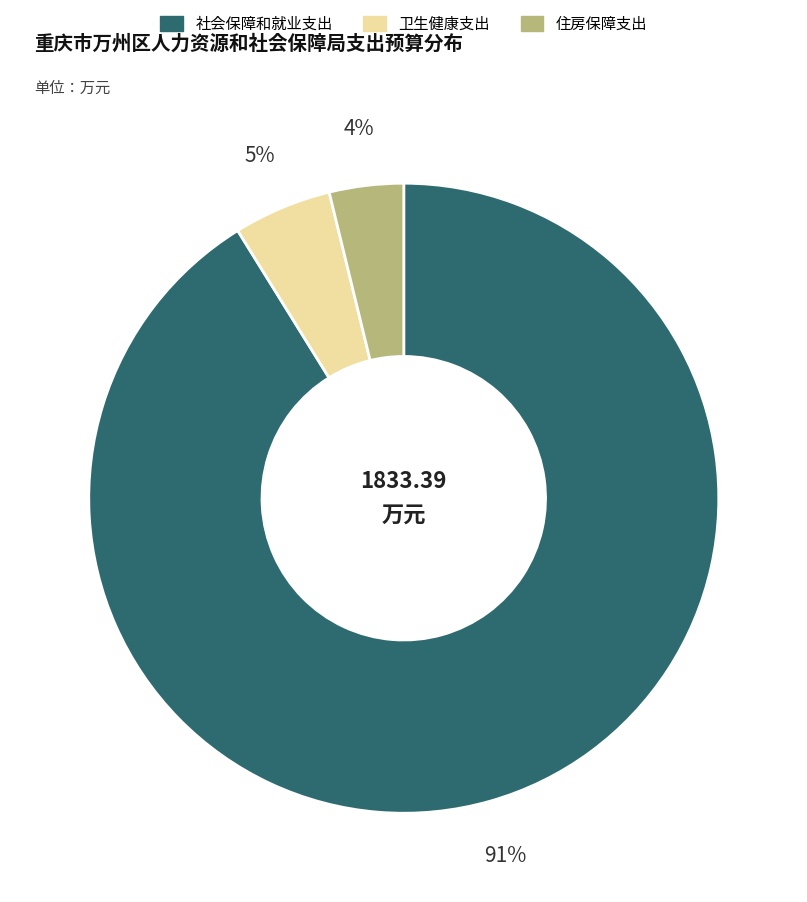

To the nearest percent, what is the average slice percentage?

33%